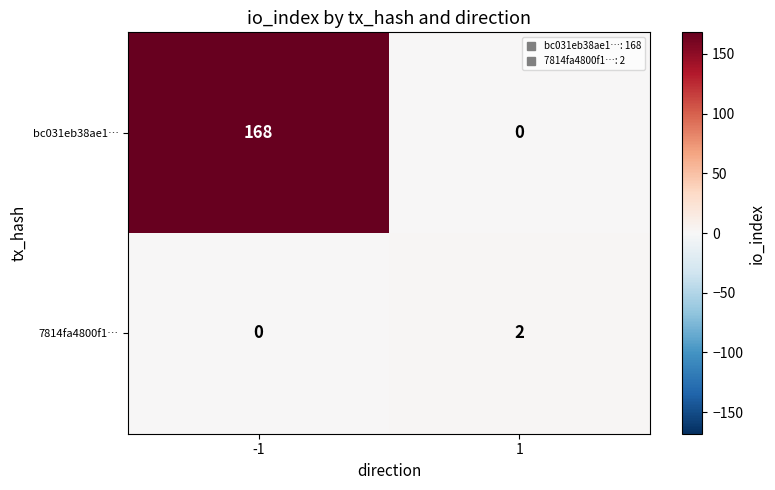

What is the average value of the bc031eb38ae1… series?

84